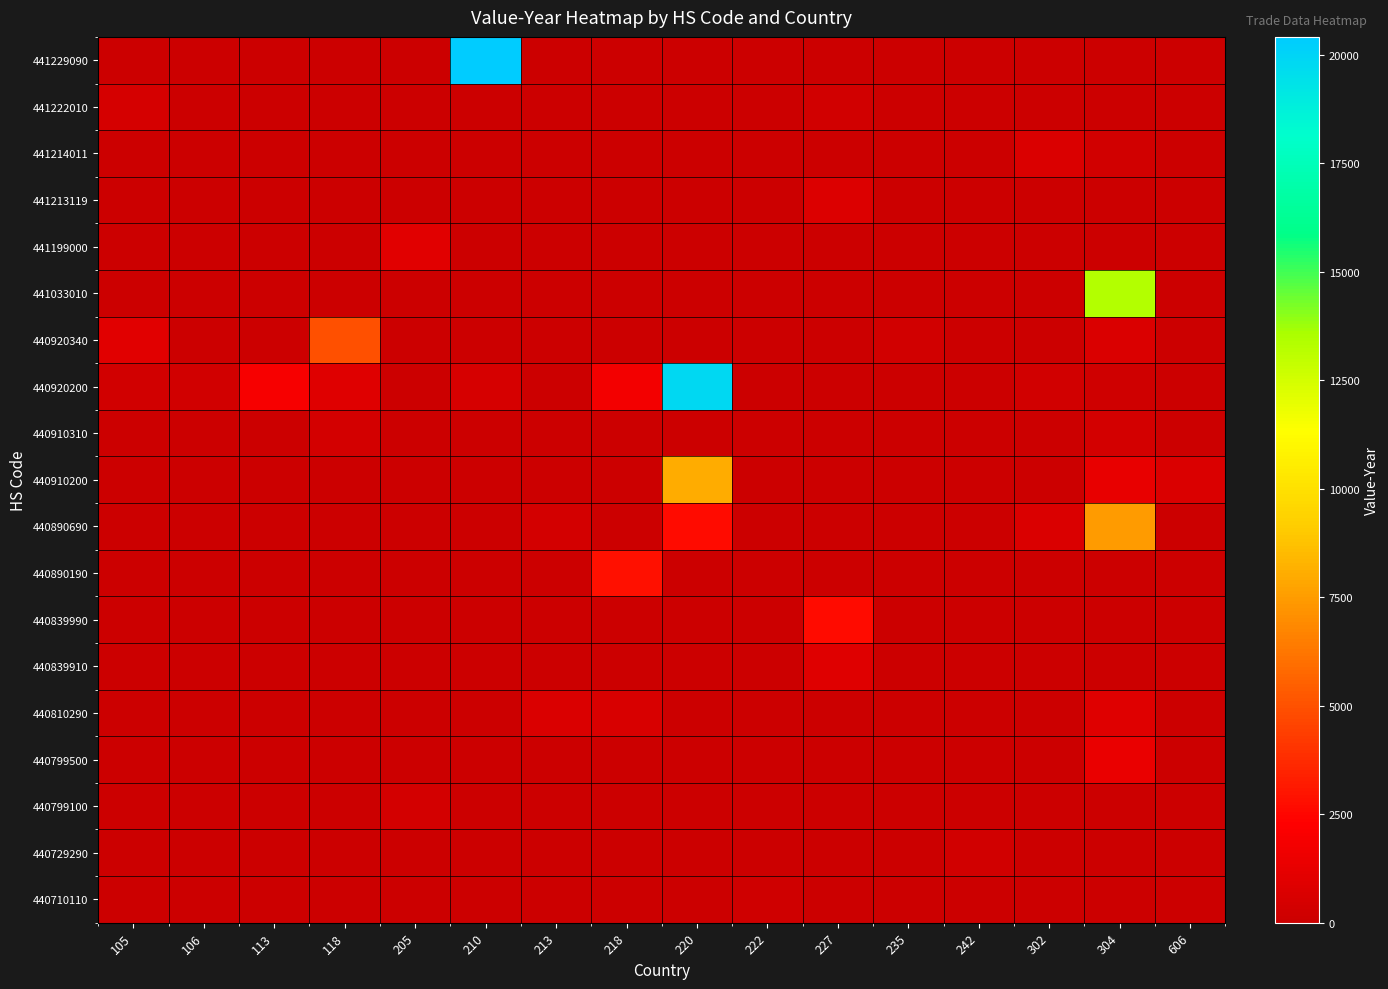

True or false: the data shows 0 at 242.

True